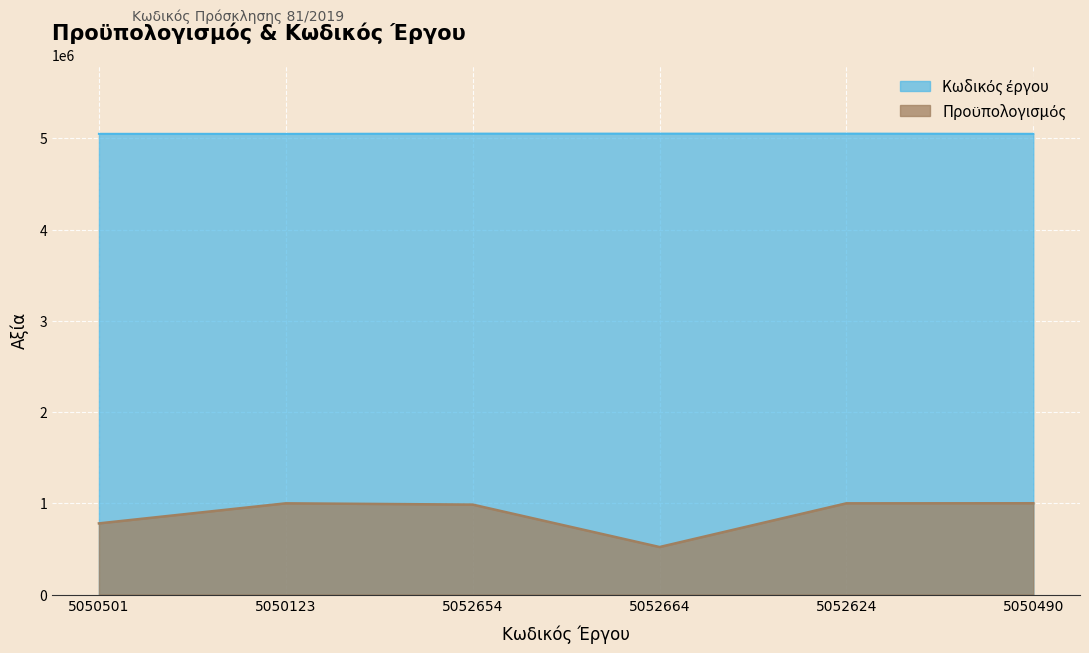

What is the difference between the Προϋπολογισμός values at 5052624 and 5050501?

219998